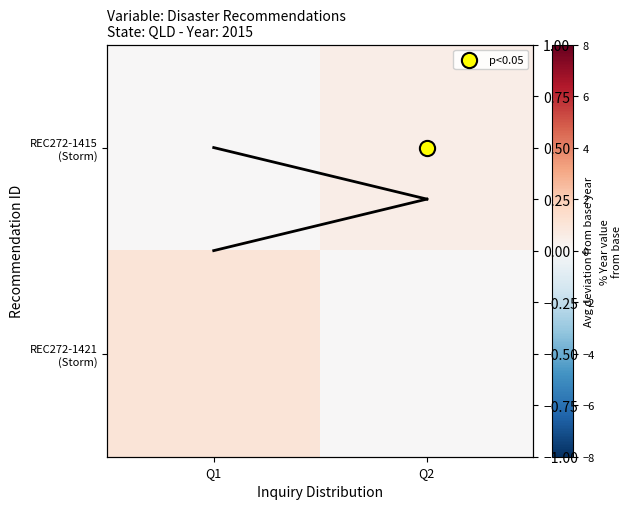

Which has a higher value, Q1 or Q2?

Q2